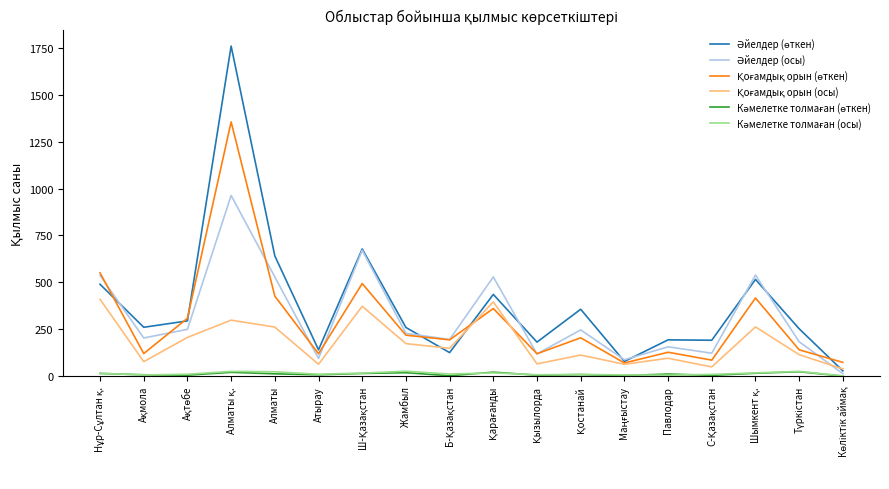

What is the maximum value shown in the chart?

1759